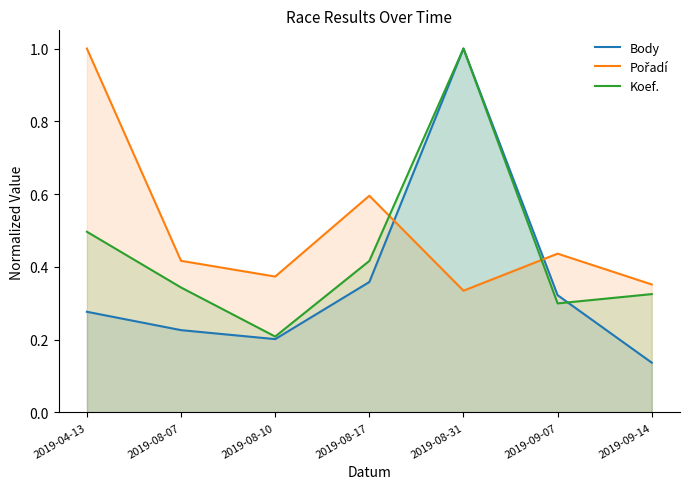

Which category has the lowest value in the Koef. series?

2019-08-10